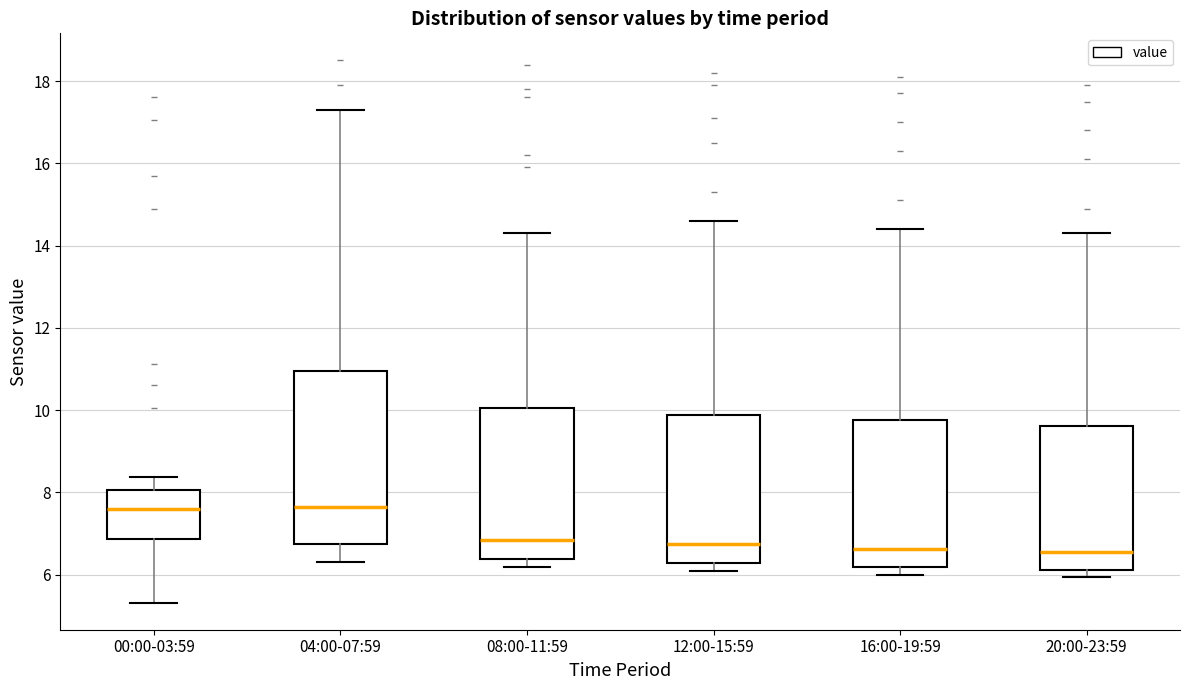

Reading left to right, transcribe this box plot: for each box, give where its median line is, the range the box spans, and where its two whiskers end, as read against the y-axis. The values are not printed on the chart, so give them approximately, as read against the axis.

00:00-03:59: median 7.6, box 6.8 to 8.0, whiskers 5.4 to 8.4
04:00-07:59: median 7.6, box 6.8 to 11.0, whiskers 6.4 to 17.4
08:00-11:59: median 6.8, box 6.4 to 10.0, whiskers 6.2 to 14.4
12:00-15:59: median 6.8, box 6.2 to 9.8, whiskers 6.2 (just below the box's lower edge) to 14.6
16:00-19:59: median 6.6, box 6.2 to 9.8, whiskers 6.0 to 14.4
20:00-23:59: median 6.6, box 6.2 to 9.6, whiskers 6.0 to 14.4